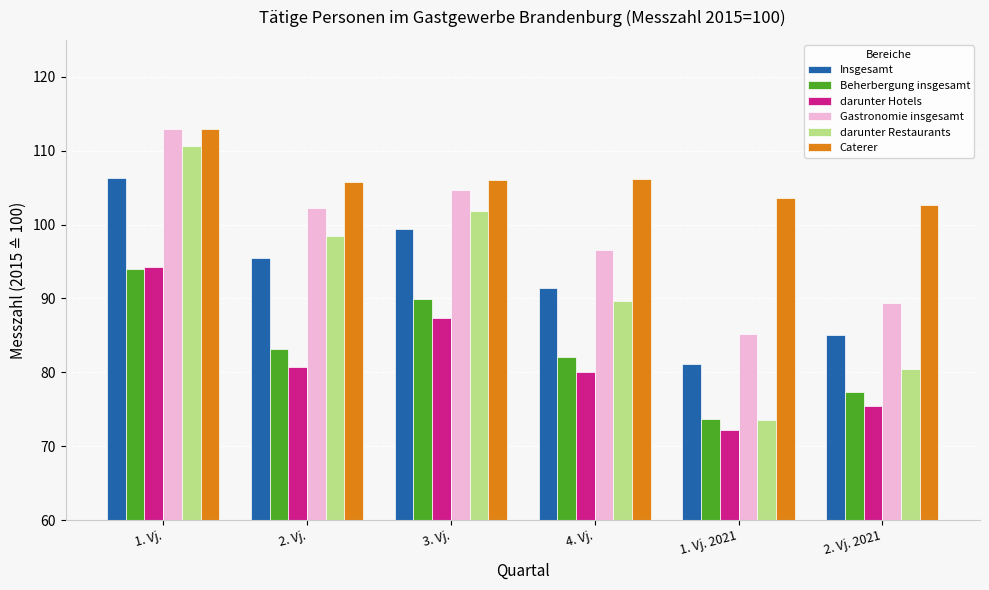

What is the highest value of the darunter Restaurants series?

110.6